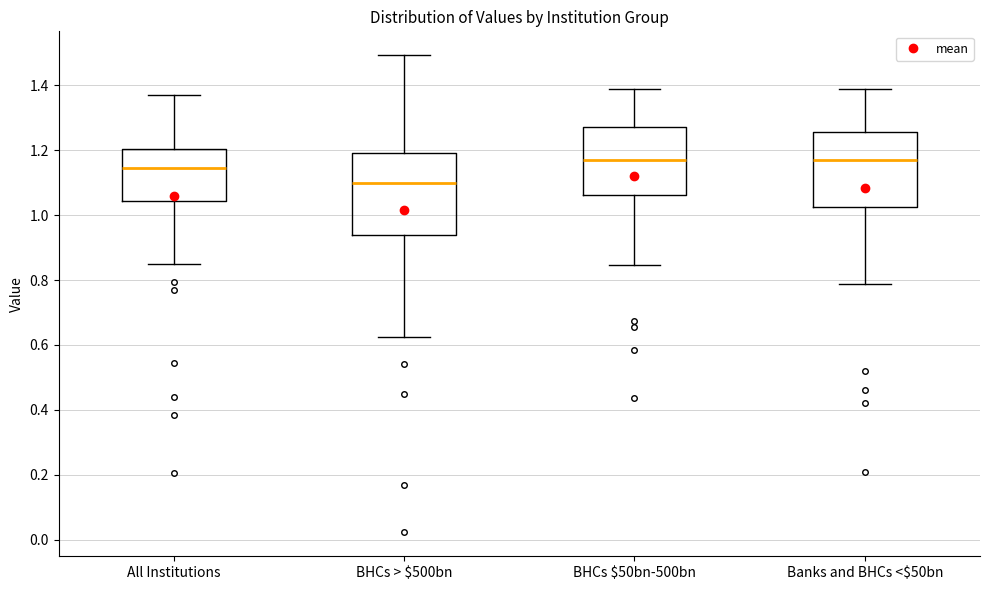

Reading left to right, transcribe this box plot: for each box, give where its median line is, the range the box spans, and where its two whiskers end, as read against the y-axis. The values are not printed on the chart, so give them approximately, as read against the axis.

All Institutions: median 1.14, box 1.04 to 1.20, whiskers 0.84 to 1.36
BHCs > $500bn: median 1.10, box 0.94 to 1.20, whiskers 0.62 to 1.50
BHCs $50bn-500bn: median 1.16, box 1.06 to 1.28, whiskers 0.84 to 1.38
Banks and BHCs <$50bn: median 1.16, box 1.02 to 1.26, whiskers 0.78 to 1.38